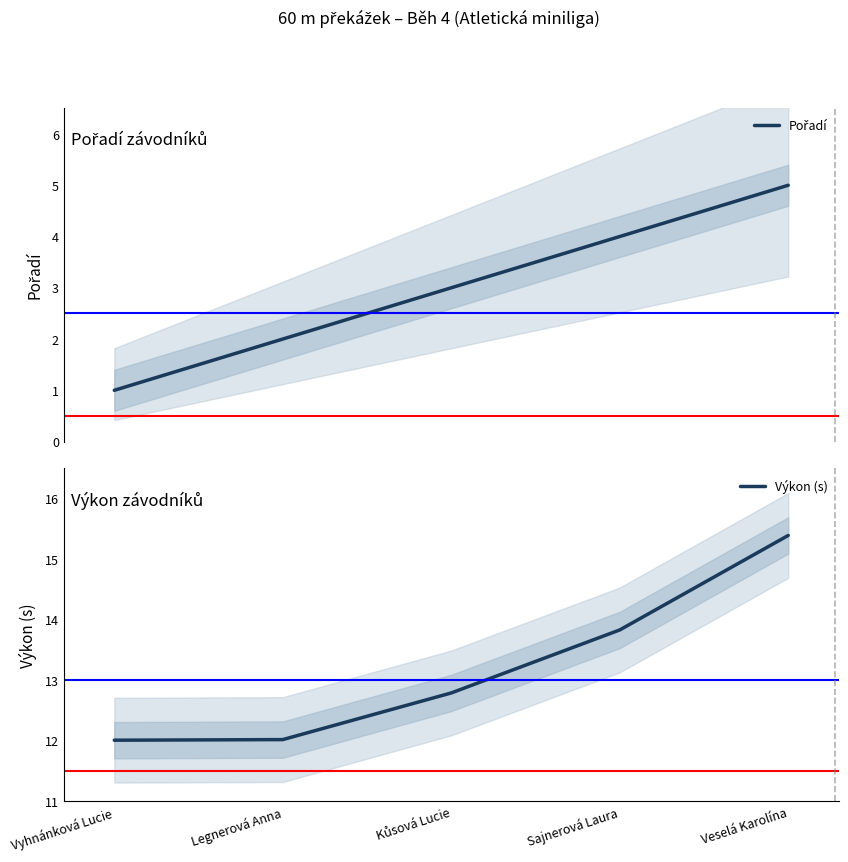

Reading left to right, extract all data points from this chart.

Pořadí: Vyhnánková Lucie=1.0	Legnerová Anna=2.0	Kůsová Lucie=3.0	Sajnerová Laura=4.0	Veselá Karolína=5.0
Výkon (s): Vyhnánková Lucie=12.0	Legnerová Anna=12.0	Kůsová Lucie=12.8	Sajnerová Laura=13.8	Veselá Karolína=15.4